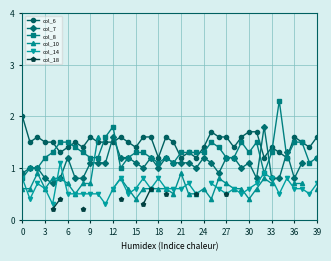

How many lines are shown in the chart?

6